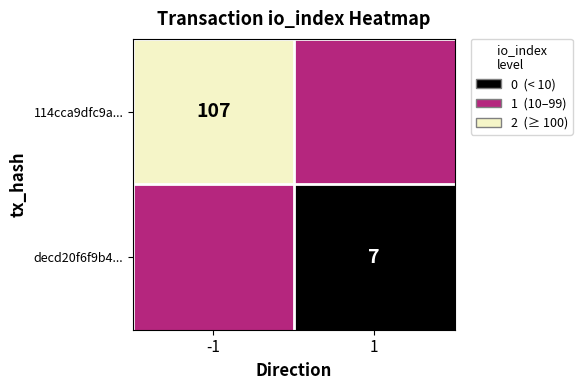

Is it true that 114cca9dfc9a... equals 68 at -1?

False